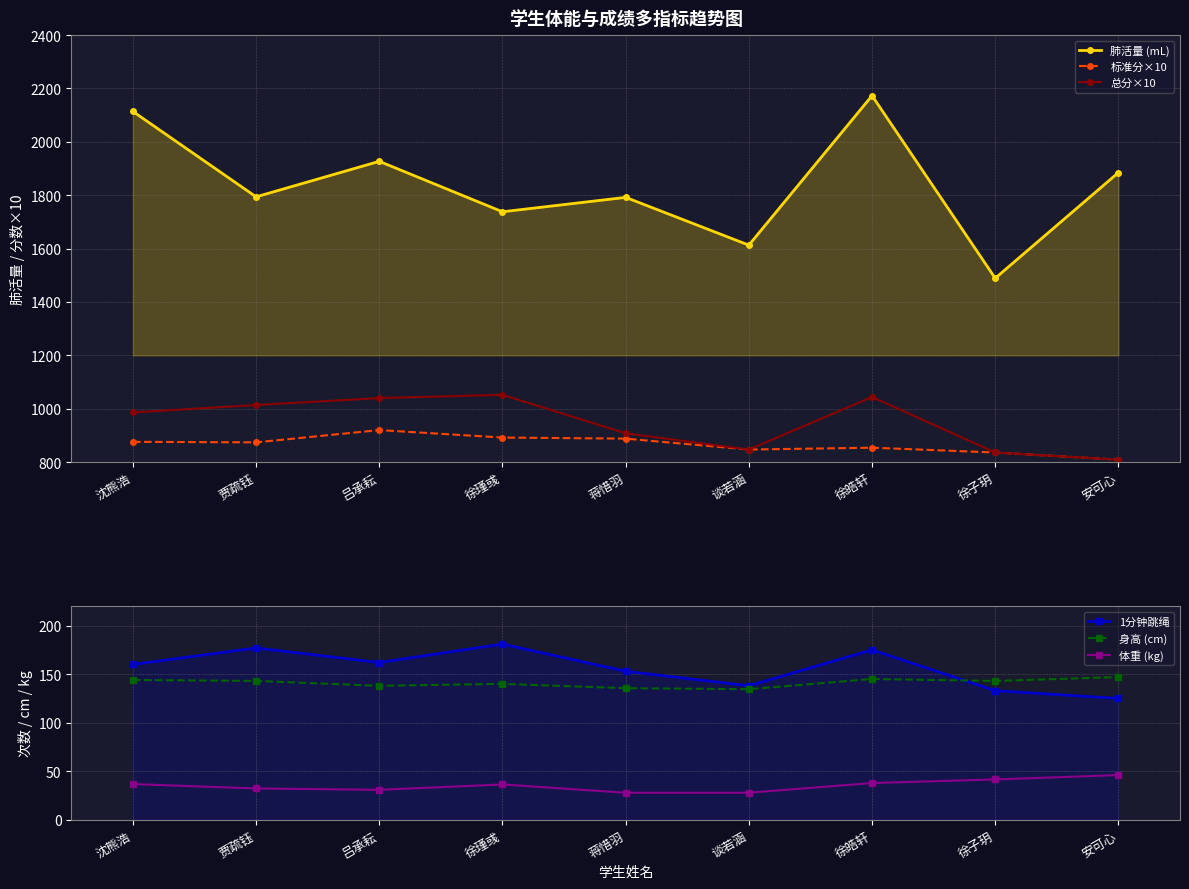

What is the difference between the 1分钟跳绳 values at 谈若涵 and 徐子玥?

5.0